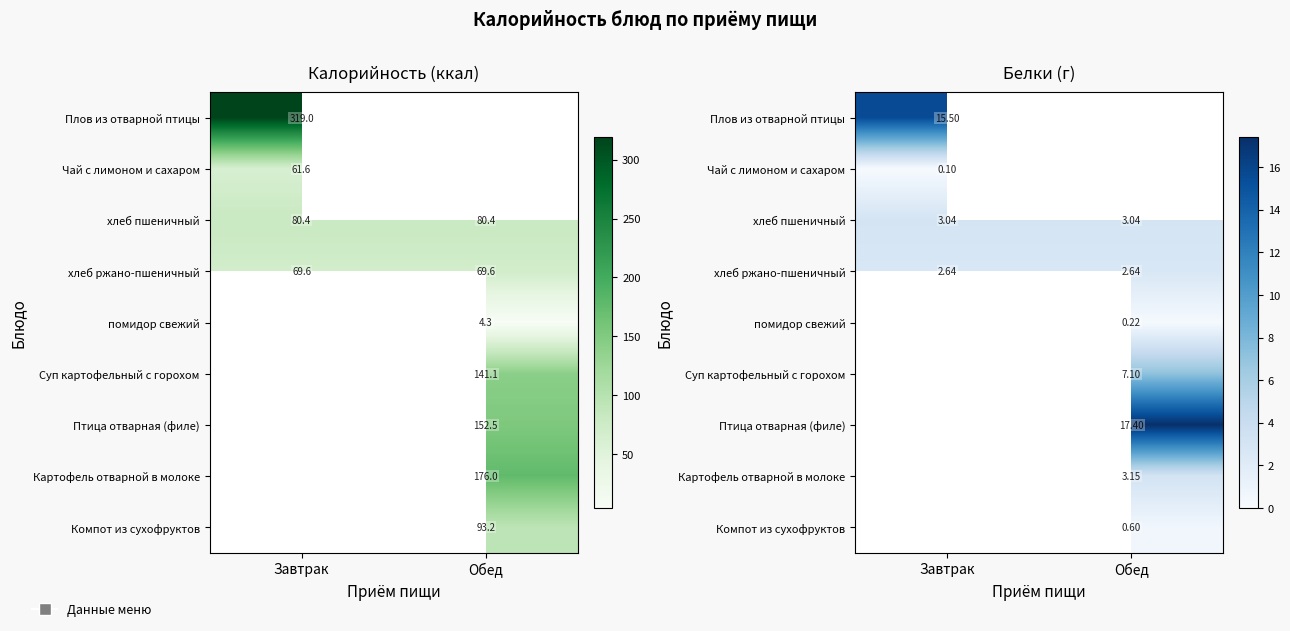

The помидор свежий series shows 0.2 at Обед. True or false?

True